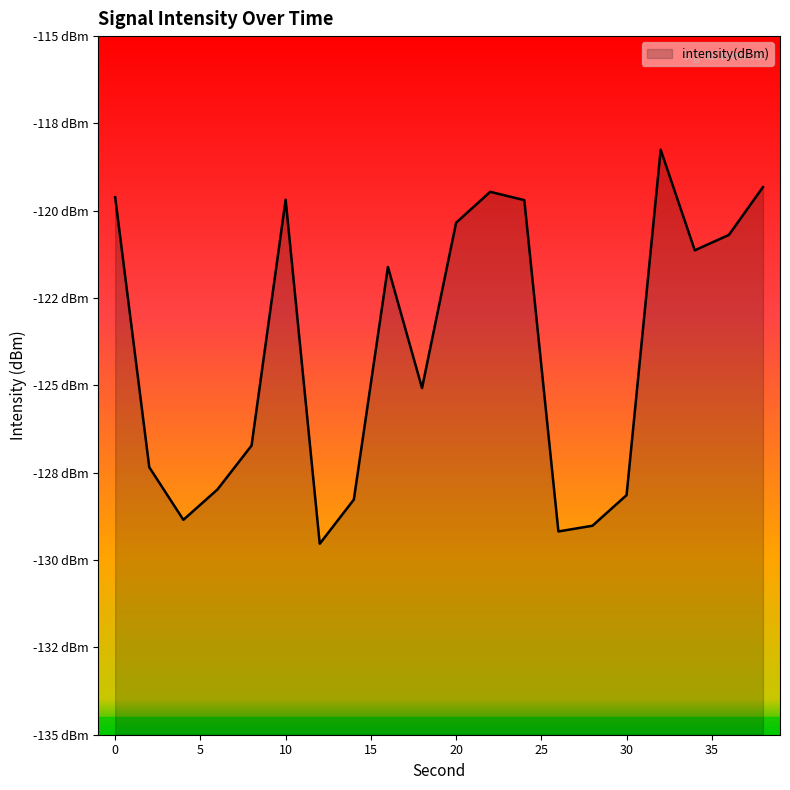

How many series are shown in this chart?

1